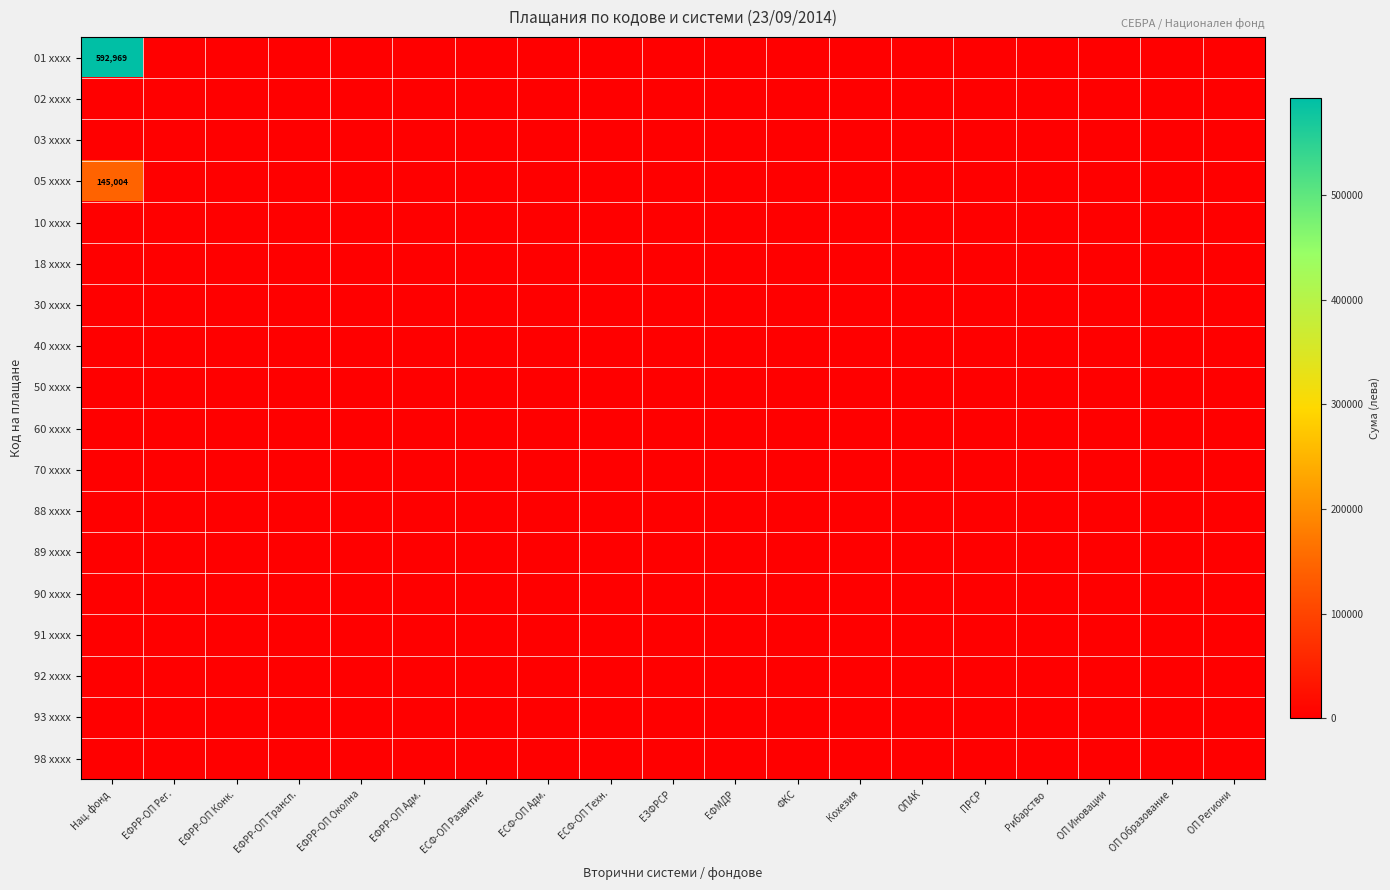

How many series are shown in this chart?

18